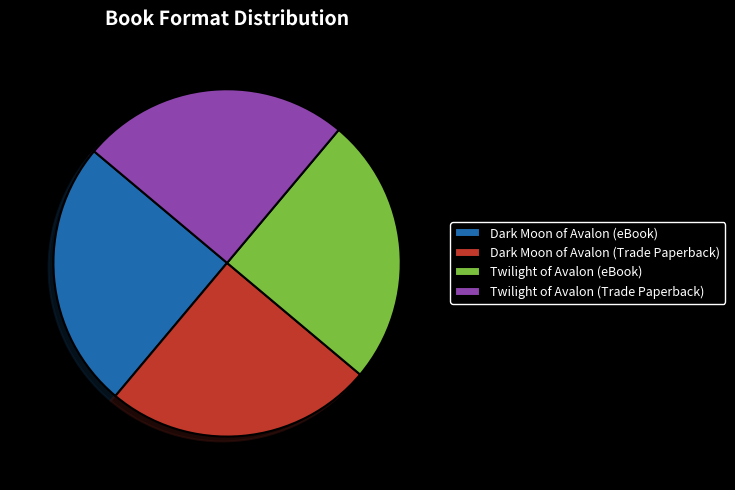

Is it true that Dark Moon of Avalon (Trade Paperback) is 25% of the pie?

True